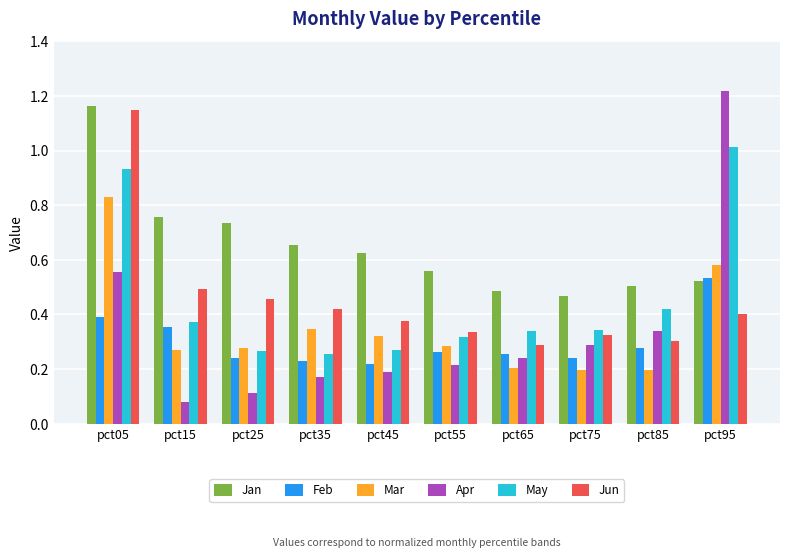

Which series has the largest total across all categories?

Jan